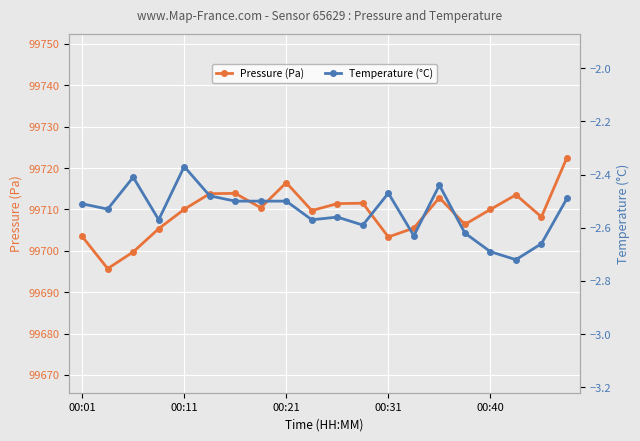

Reading left to right, extract all data points from this chart.

Pressure (Pa): 99703.5	99695.7	99699.7	99705.3	99710.0	99713.8	99713.9	99710.4	99716.5	99709.7	99711.4	99711.5	99703.3	99705.5	99712.8	99706.4	99710.0	99713.5	99708.2	99722.5
Temperature (°C): -2.5	-2.5	-2.4	-2.6	-2.4	-2.5	-2.5	-2.5	-2.5	-2.6	-2.6	-2.6	-2.5	-2.6	-2.4	-2.6	-2.7	-2.7	-2.7	-2.5